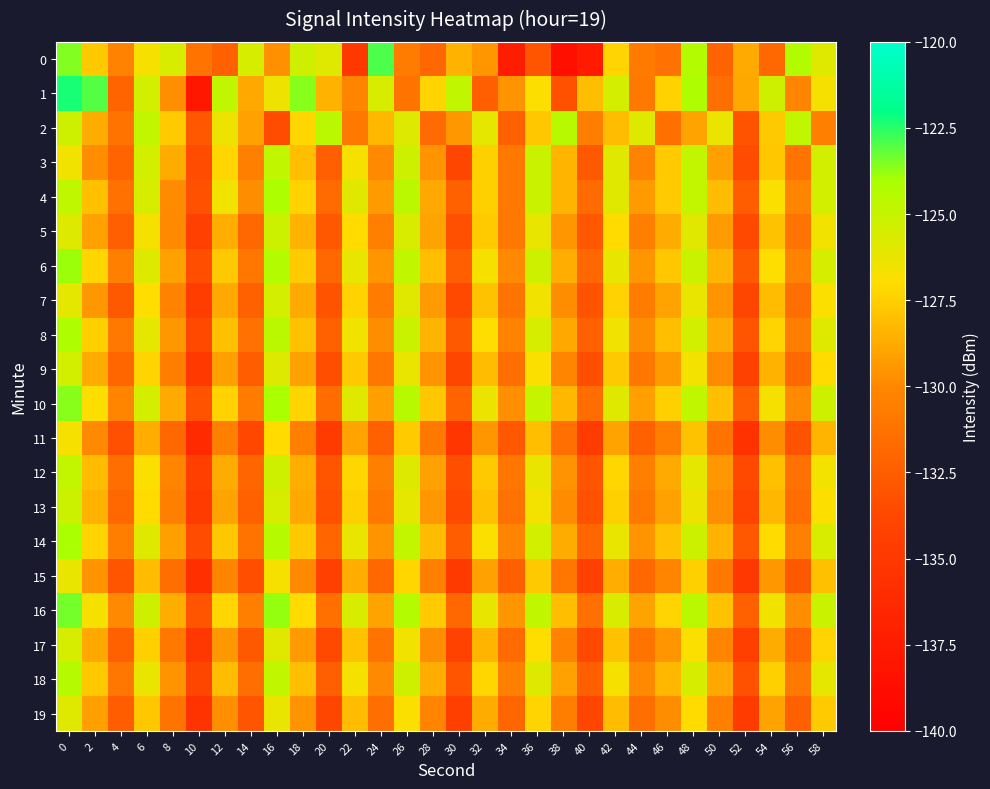

Which has a higher value, 8 or 24?

24